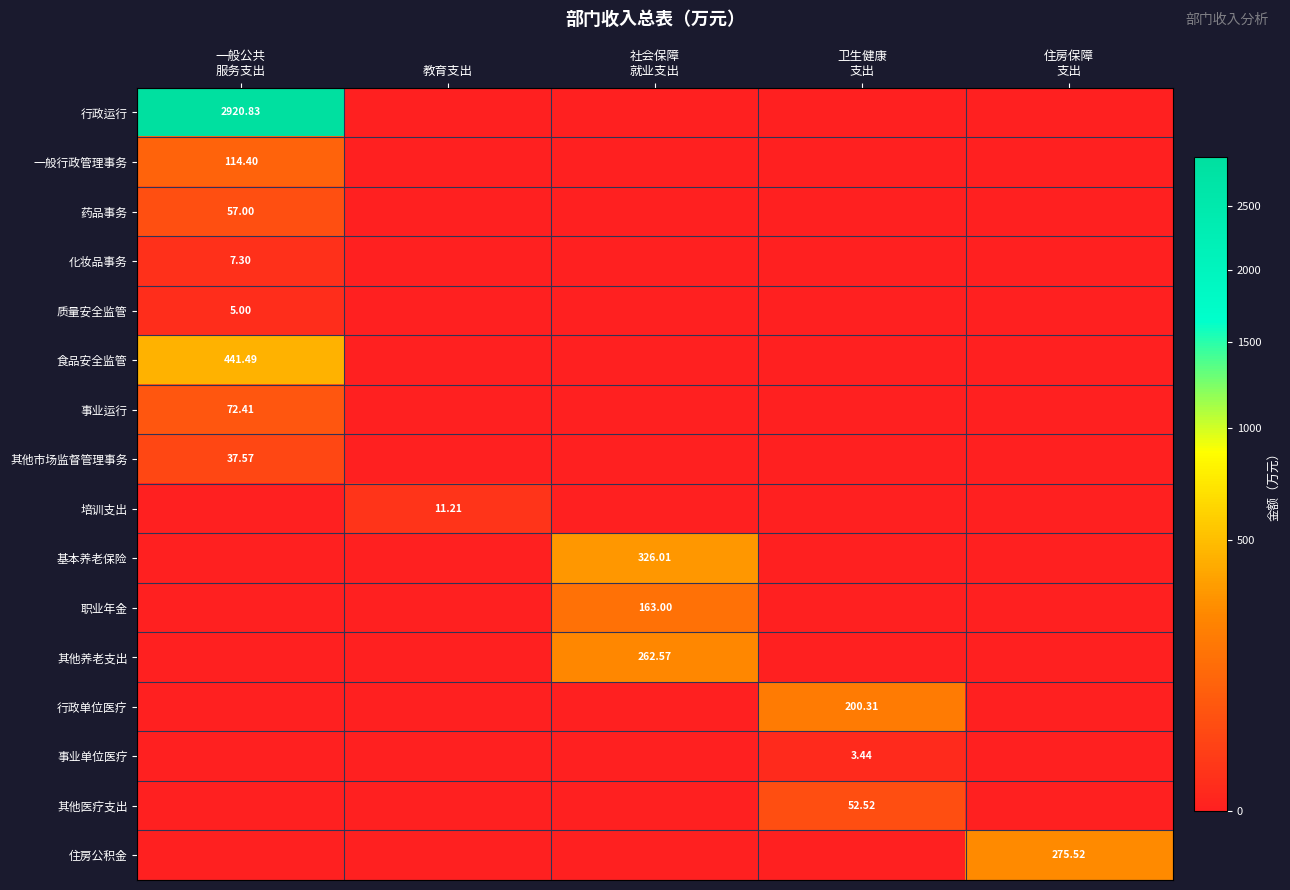

Rank the series by their maximum value, from highest to lowest.

行政运行, 食品安全监管, 基本养老保险, 住房公积金, 其他养老支出, 行政单位医疗, 职业年金, 一般行政管理事务, 事业运行, 药品事务, 其他医疗支出, 其他市场监督管理事务, 培训支出, 化妆品事务, 质量安全监管, 事业单位医疗